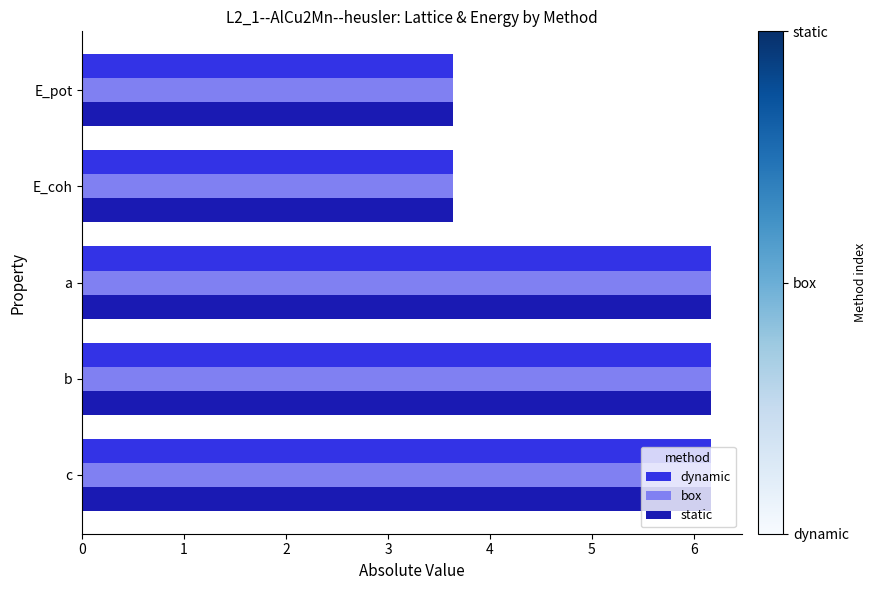

What is the difference between the maximum and minimum values in the static series?

2.5